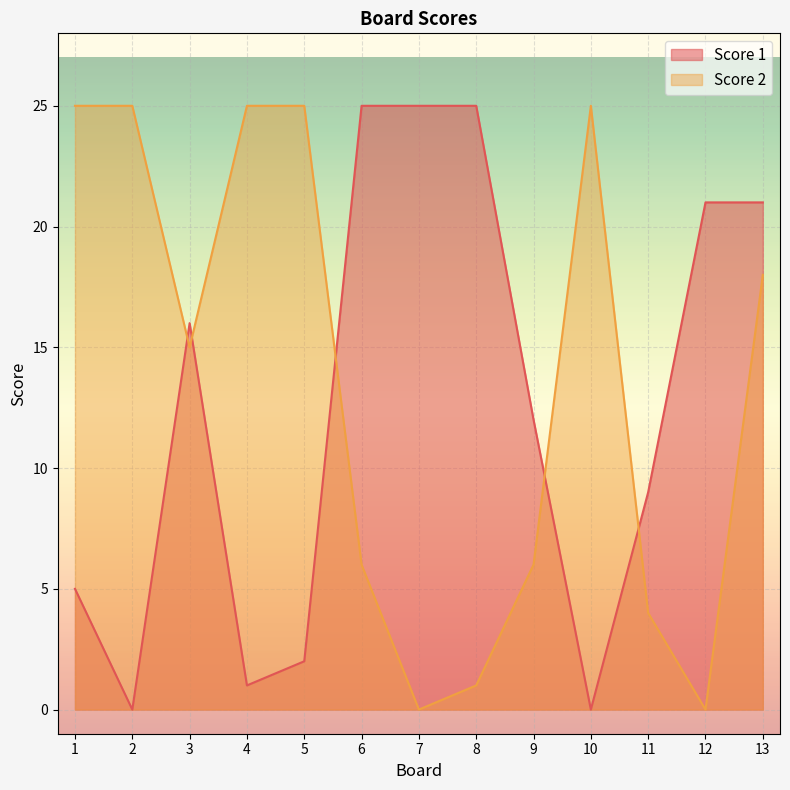

Reading left to right, extract all data points from this chart.

Score 1: 1=5	2=0	3=16	4=1	5=2	6=25	7=25	8=25	9=12	10=0	11=9	12=21	13=21
Score 2: 1=25	2=25	3=15	4=25	5=25	6=6	7=0	8=1	9=6	10=25	11=4	12=0	13=18